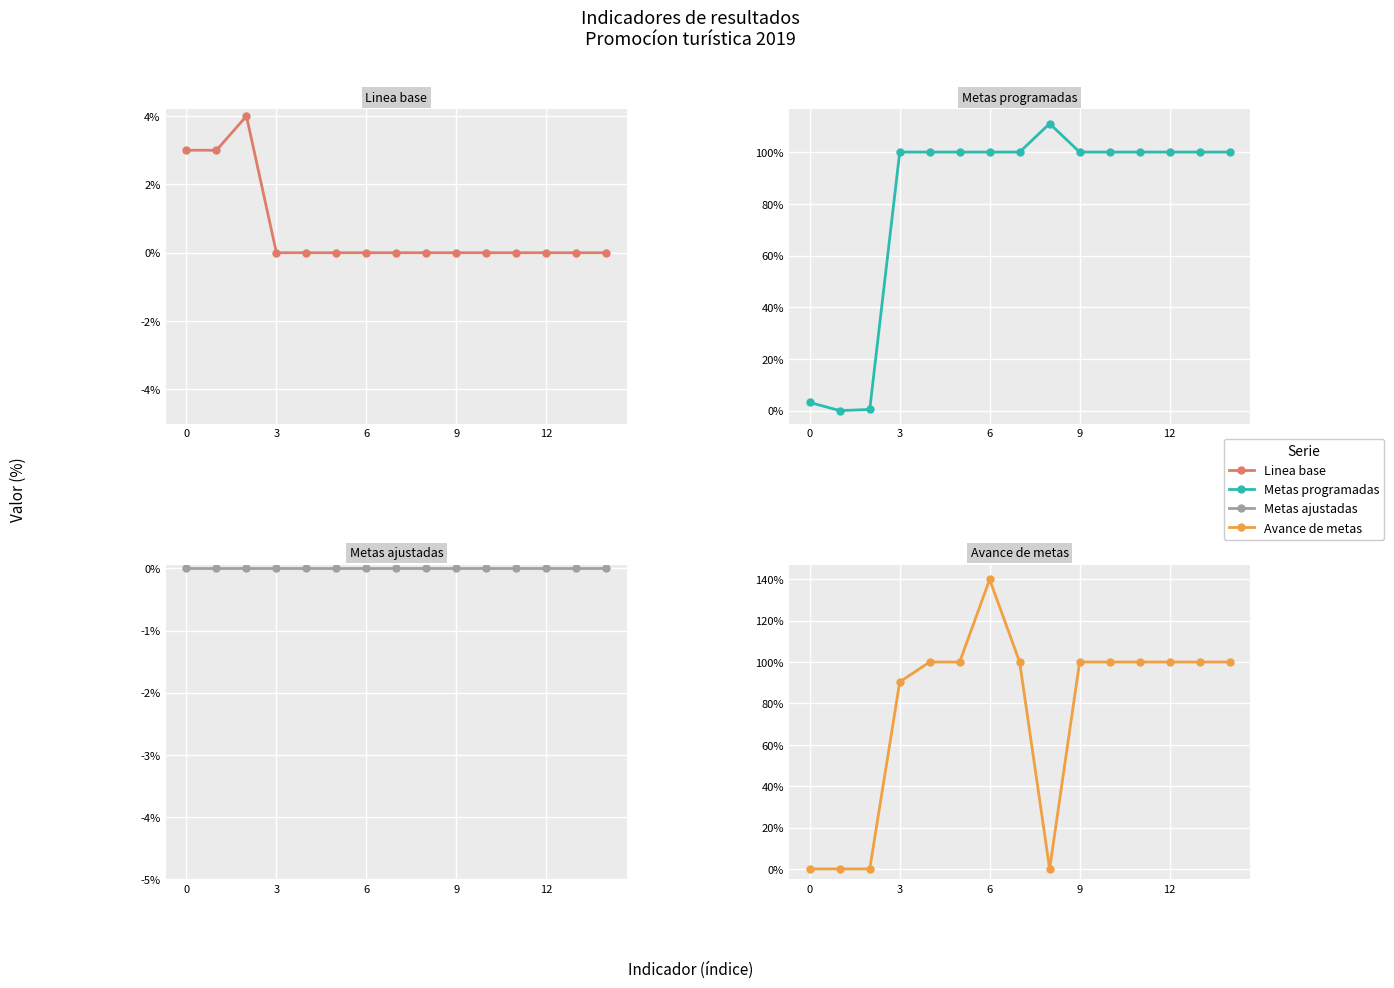

Which category has the highest value across all series?

6